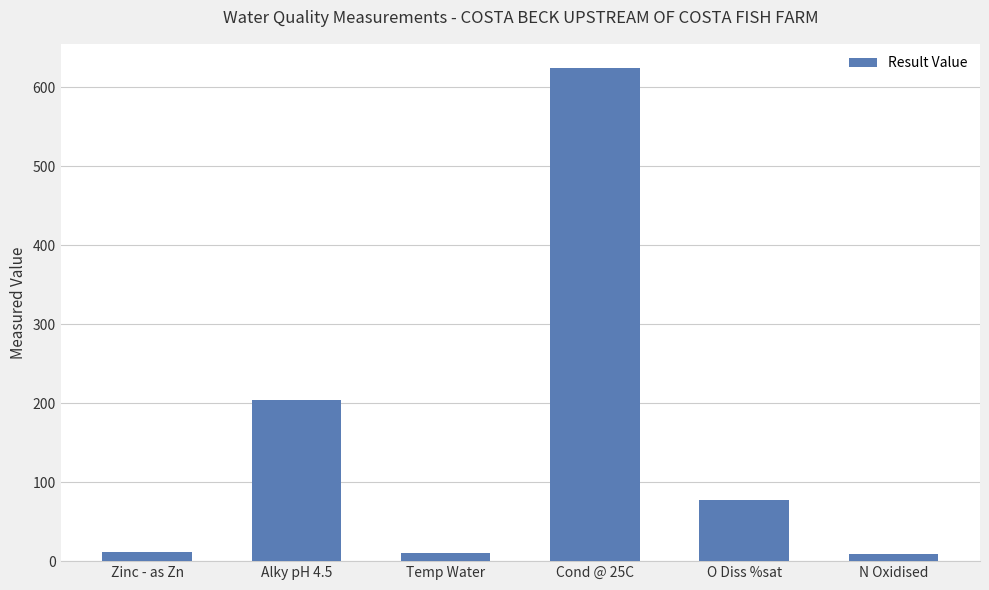

The chart shows a value of 77.0 at O Diss %sat. True or false?

True